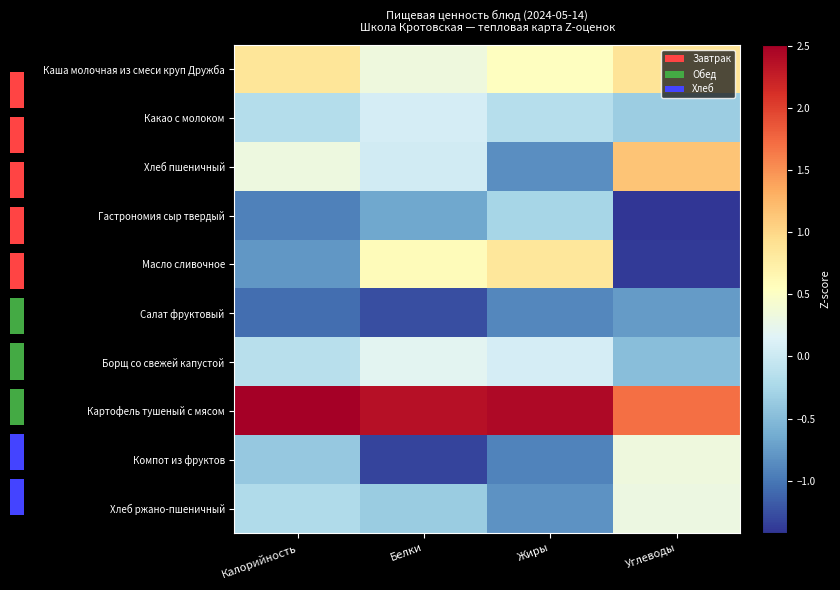

The Какао с молоком series shows -0.1 at Жиры. True or false?

False